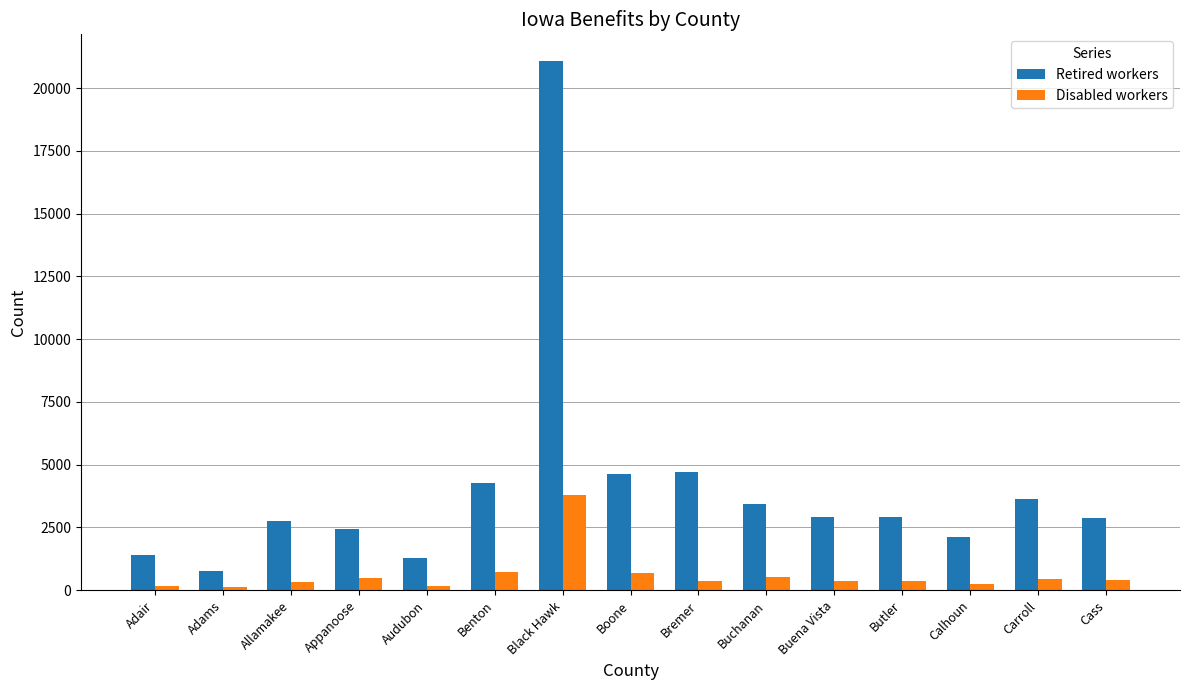

Count the number of categories in the chart.

15